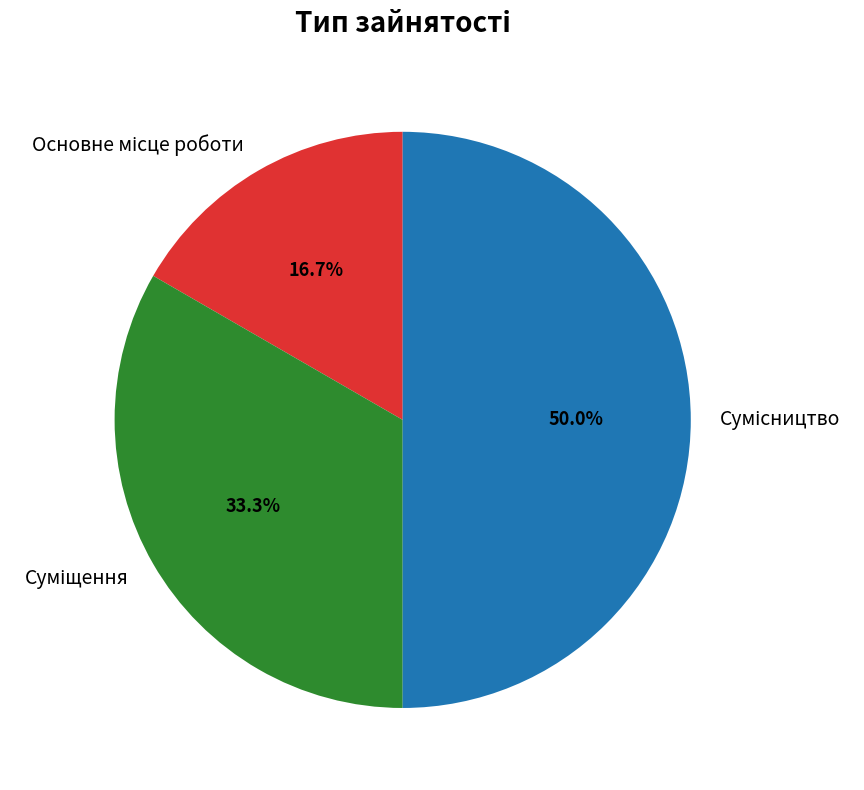

How many segments does this pie chart have?

3